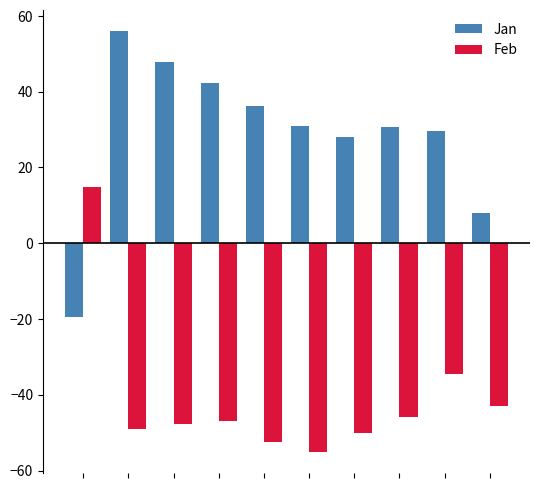

List the series in order of their peak value, lowest first.

Feb, Jan